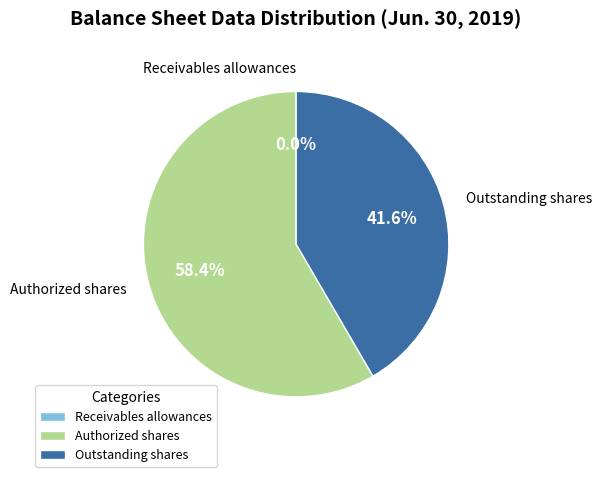

Which slice is the largest?

Authorized shares